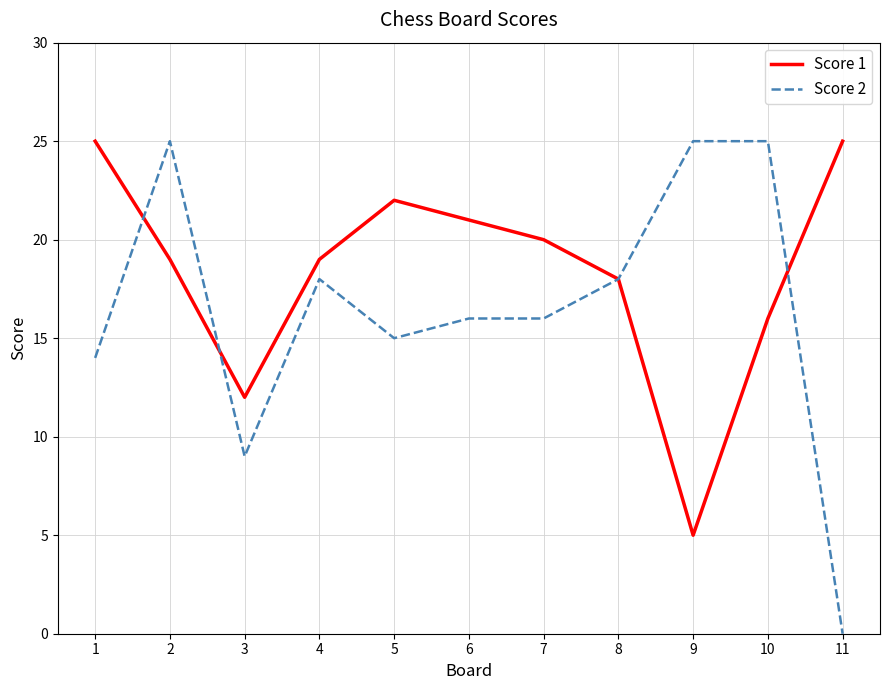

Where is Score 2 nearest to the value 12?

1